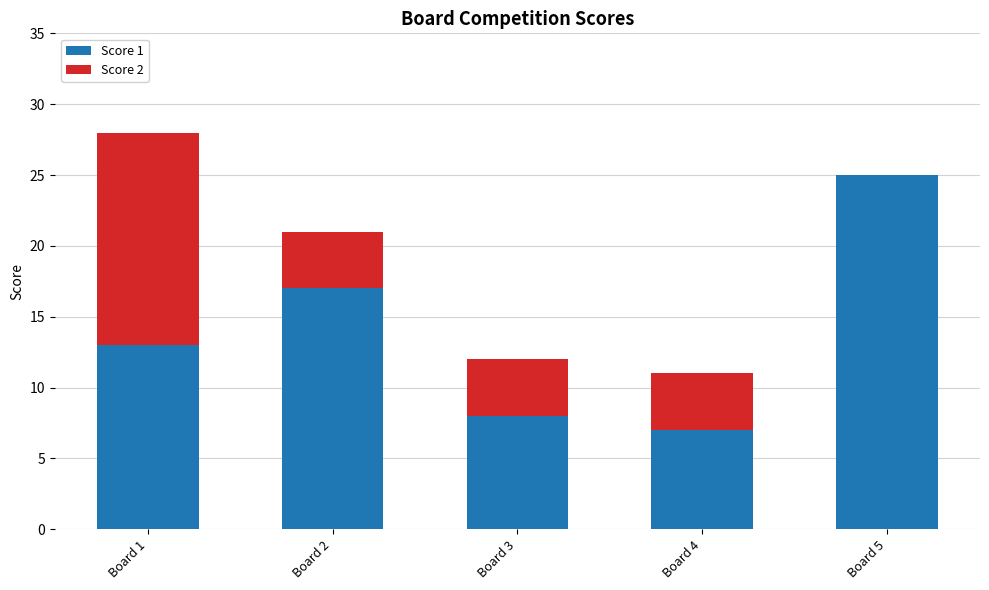

What is the sum of all Score 1 values?

70